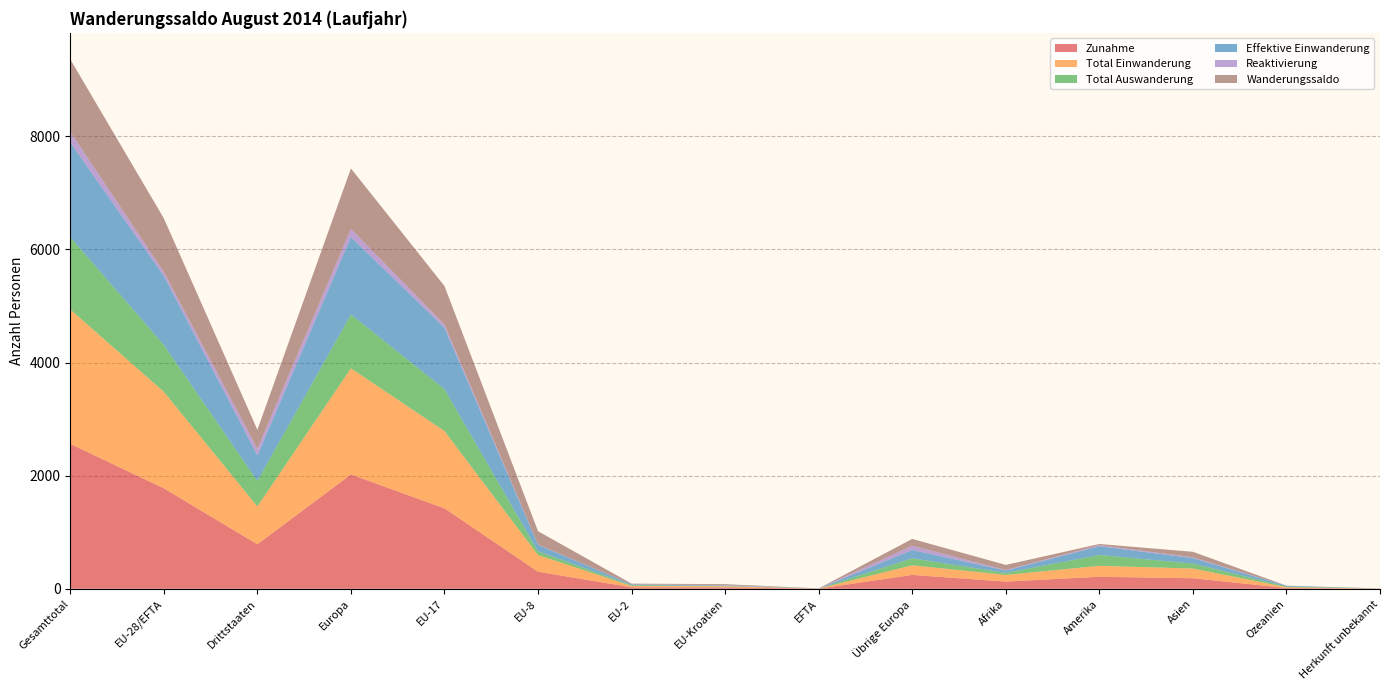

Reading left to right, what are all the values shown in this chart?

Zunahme: Gesamttotal=2562	EU-28/EFTA=1776	Drittstaaten=786	Europa=2021	EU-17=1422	EU-8=301	EU-2=26	EU-Kroatien=25	EFTA=2	Übrige Europa=245	Afrika=127	Amerika=212	Asien=186	Ozeanien=14	Herkunft unbekannt=2
Total Einwanderung: Gesamttotal=2377	EU-28/EFTA=1707	Drittstaaten=670	Europa=1877	EU-17=1367	EU-8=296	EU-2=24	EU-Kroatien=18	EFTA=2	Übrige Europa=170	Afrika=118	Amerika=194	Asien=172	Ozeanien=14	Herkunft unbekannt=2
Total Auswanderung: Gesamttotal=1279	EU-28/EFTA=828	Drittstaaten=451	Europa=952	EU-17=740	EU-8=66	EU-2=13	EU-Kroatien=9	EFTA=0	Übrige Europa=124	Afrika=36	Amerika=191	Asien=88	Ozeanien=12	Herkunft unbekannt=0
Effektive Einwanderung: Gesamttotal=1676	EU-28/EFTA=1223	Drittstaaten=453	Europa=1370	EU-17=1087	EU-8=115	EU-2=13	EU-Kroatien=7	EFTA=1	Übrige Europa=147	Afrika=41	Amerika=156	Asien=96	Ozeanien=13	Herkunft unbekannt=0
Reaktivierung: Gesamttotal=185	EU-28/EFTA=69	Drittstaaten=116	Europa=144	EU-17=55	EU-8=5	EU-2=2	EU-Kroatien=7	EFTA=0	Übrige Europa=75	Afrika=9	Amerika=18	Asien=14	Ozeanien=0	Herkunft unbekannt=0
Wanderungssaldo: Gesamttotal=1283	EU-28/EFTA=948	Drittstaaten=335	Europa=1069	EU-17=682	EU-8=235	EU-2=13	EU-Kroatien=16	EFTA=2	Übrige Europa=121	Afrika=91	Amerika=21	Asien=98	Ozeanien=2	Herkunft unbekannt=2